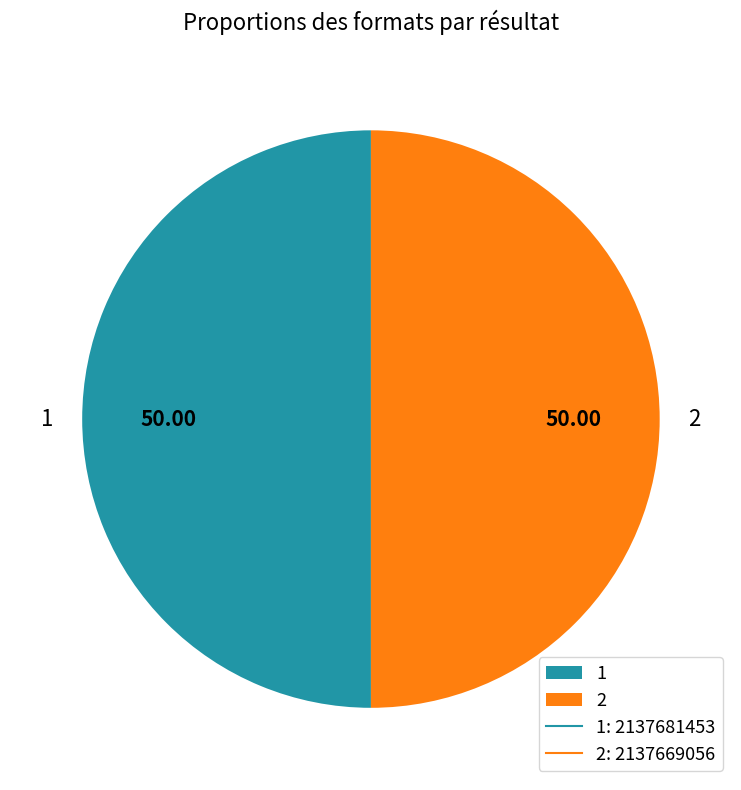

Is it true that 2 is 50% of the pie?

True